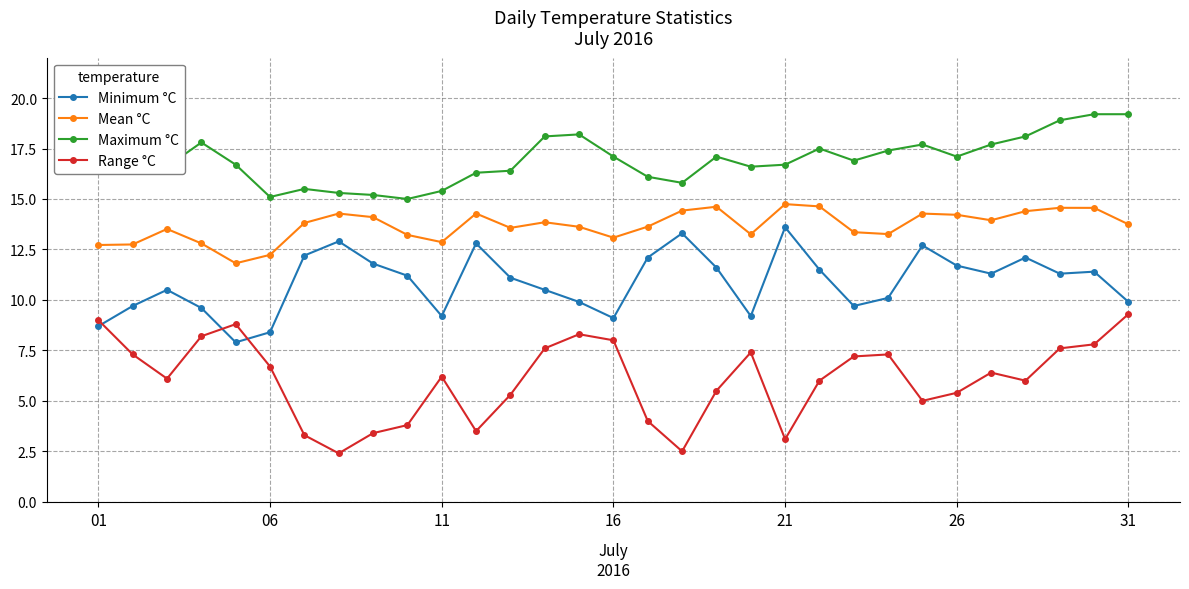

True or false: Minimum °C has more than 2 points higher than both neighbors.

True